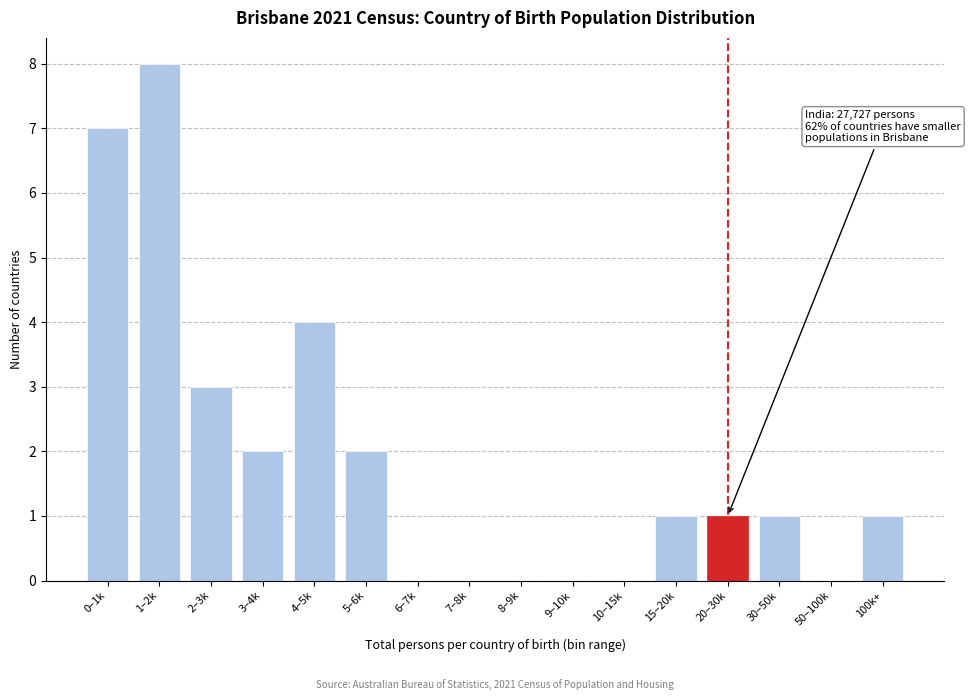

Reading right to left, what are all the values shown in this chart?

100k+=1	50–100k=0	30–50k=1	20–30k=1	15–20k=1	10–15k=0	9–10k=0	8–9k=0	7–8k=0	6–7k=0	5–6k=2	4–5k=4	3–4k=2	2–3k=3	1–2k=8	0–1k=7